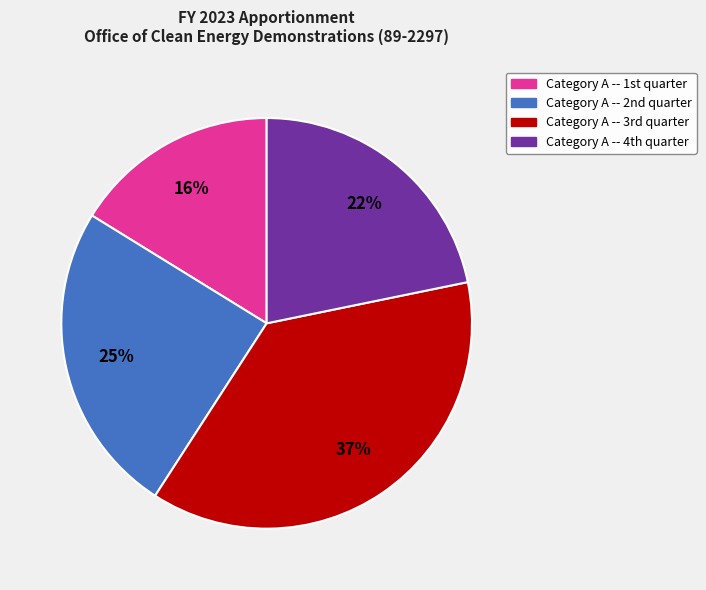

To the nearest percent, what is the average slice percentage?

25%